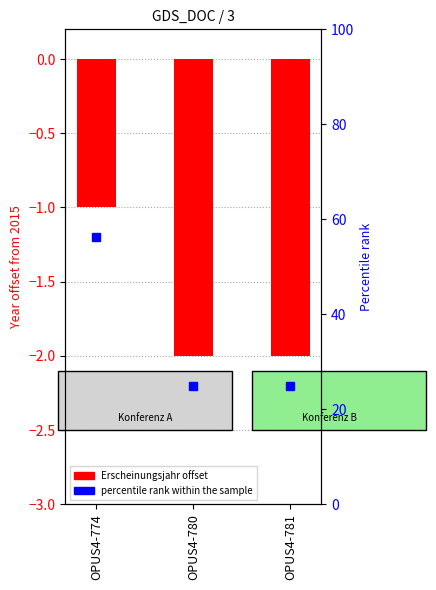

Rank the categories by value from highest to lowest.

OPUS4-774, OPUS4-780, OPUS4-781